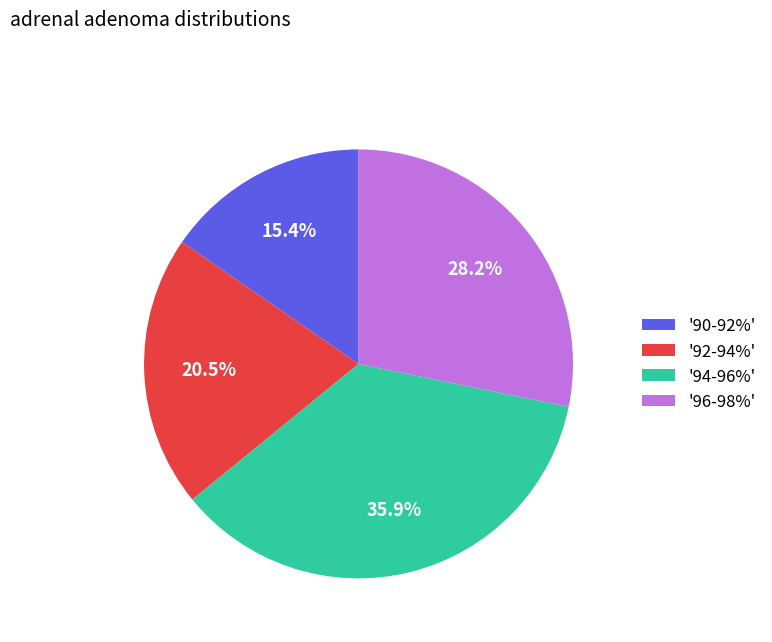

Combined, do '92-94%' and '90-92%' account for over 50%?

No